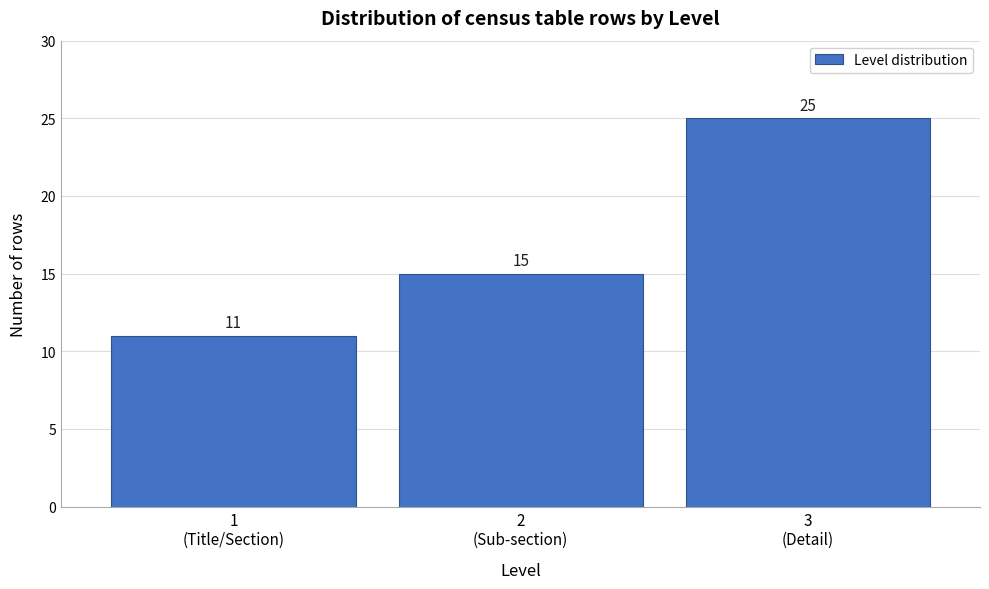

Reading right to left, extract all data points from this chart.

25	15	11